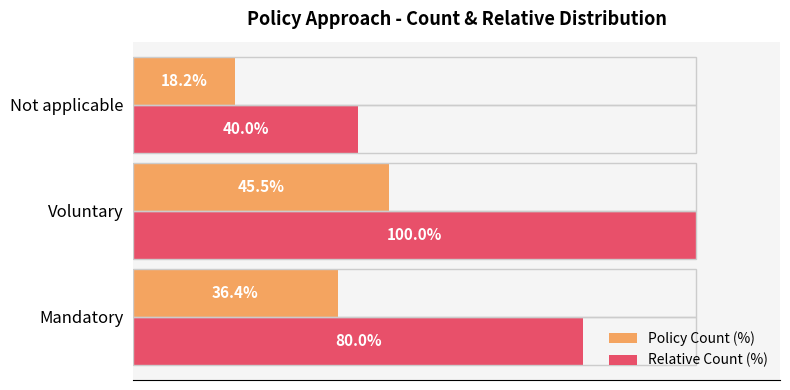

Which series has the largest total across all categories?

Relative Count (%)